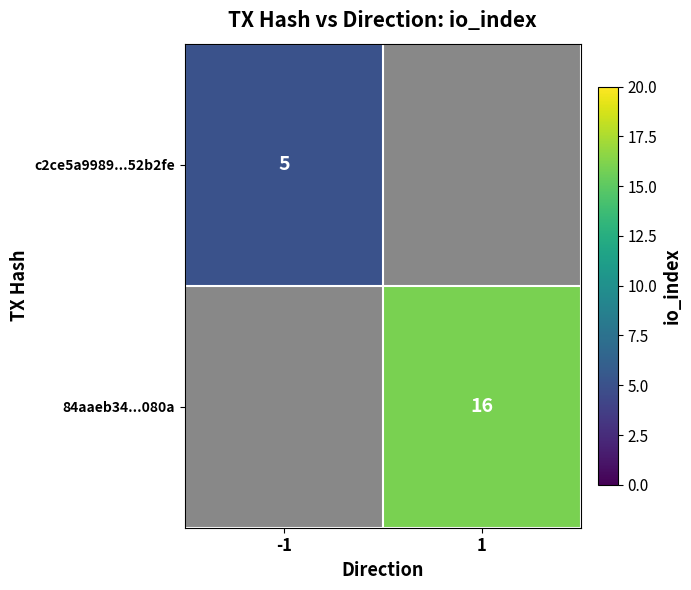

The value of c2ce5a9989...52b2fe at -1 is 3. True or false?

False